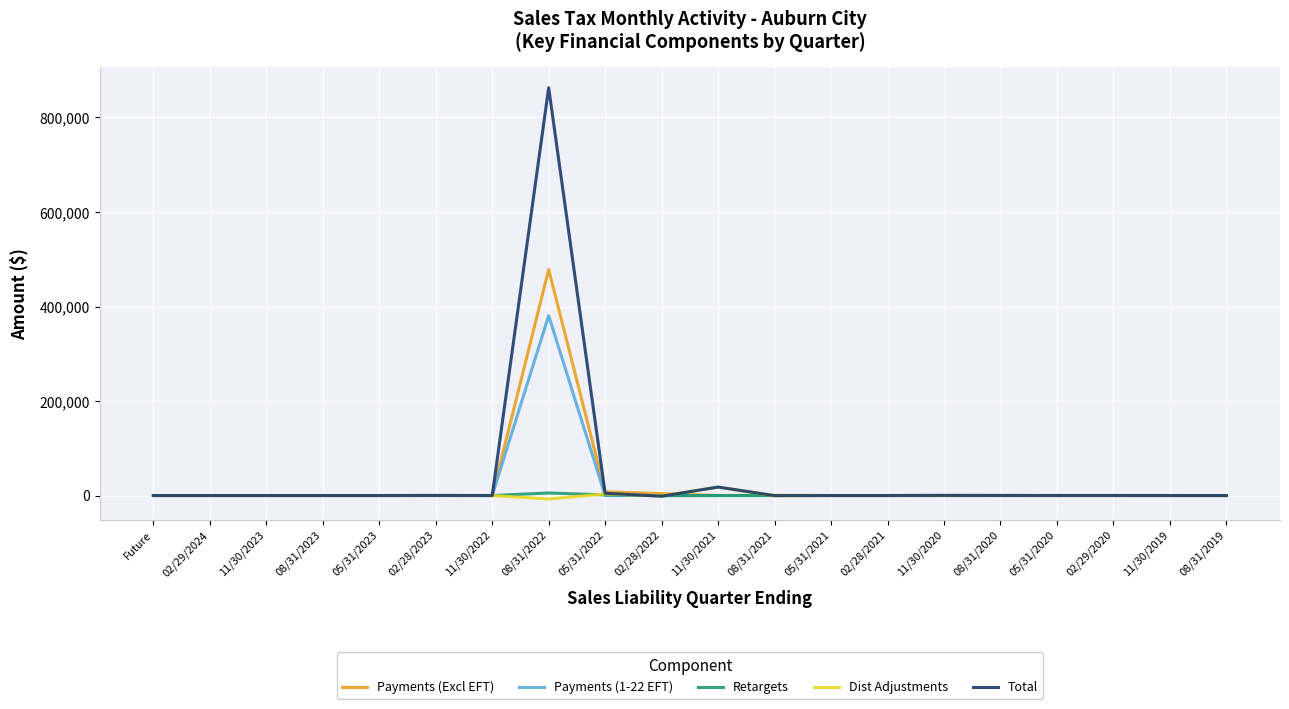

At which category does the chart reach its peak across all series?

08/31/2022